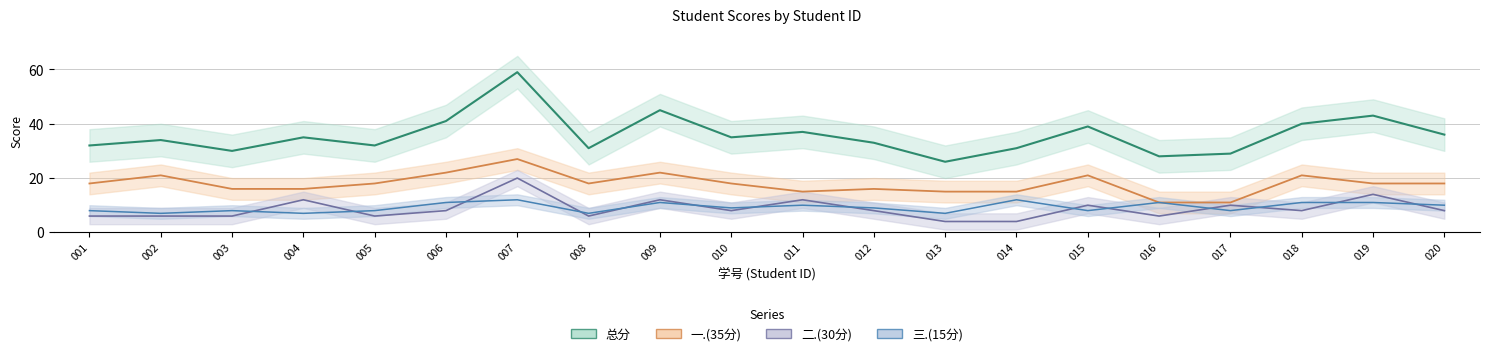

List the labels in order of 一.(35分) value, largest first.

2021057007, 2021057006, 2021057009, 2021057002, 2021057015, 2021057018, 2021057001, 2021057005, 2021057008, 2021057010, 2021057019, 2021057020, 2021057003, 2021057004, 2021057012, 2021057011, 2021057013, 2021057014, 2021057016, 2021057017